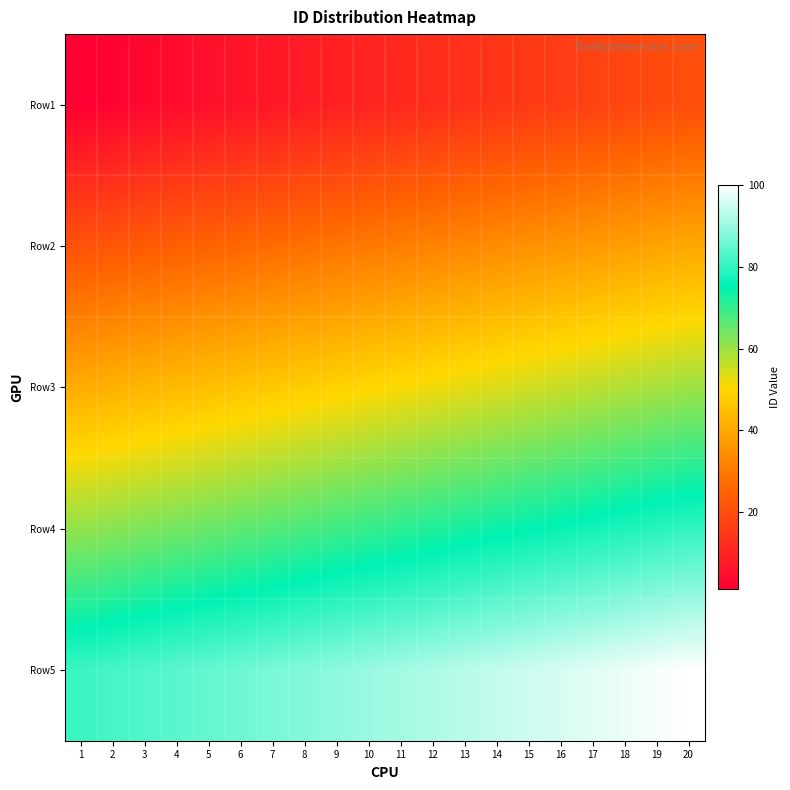

What is the difference between the highest and lowest values at 17?

80